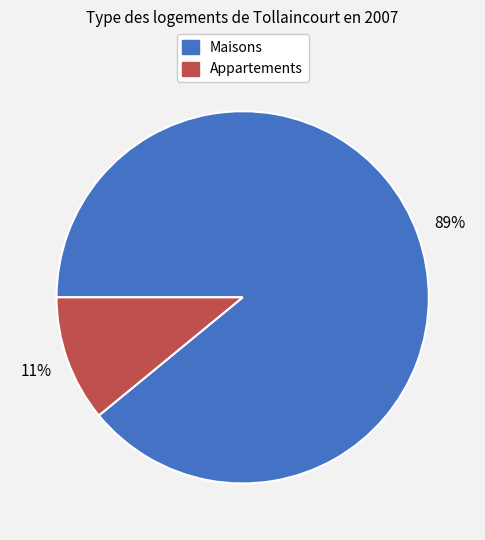

True or false: Appartements accounts for 11% of the total.

True